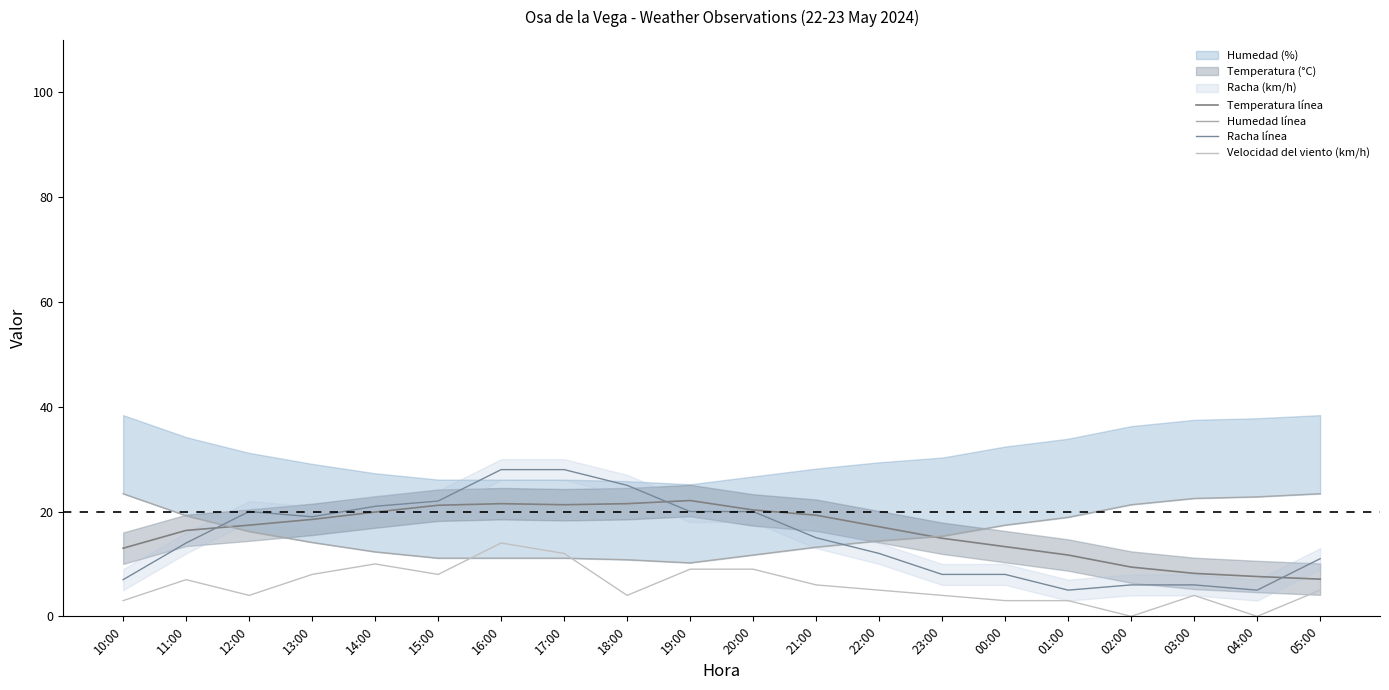

What is the average value of the Humedad línea series?

16.0